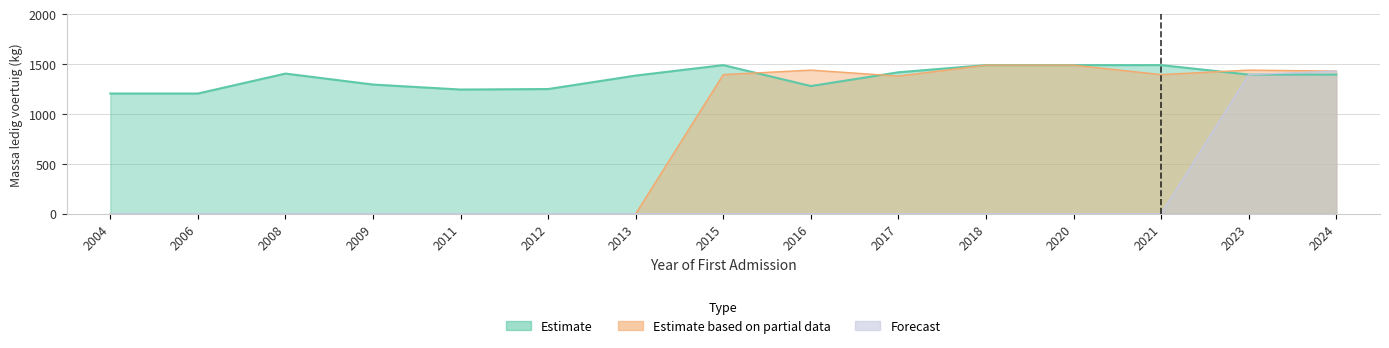

Between 2008 and 2020, which series saw the biggest shift?

Estimate based on partial data